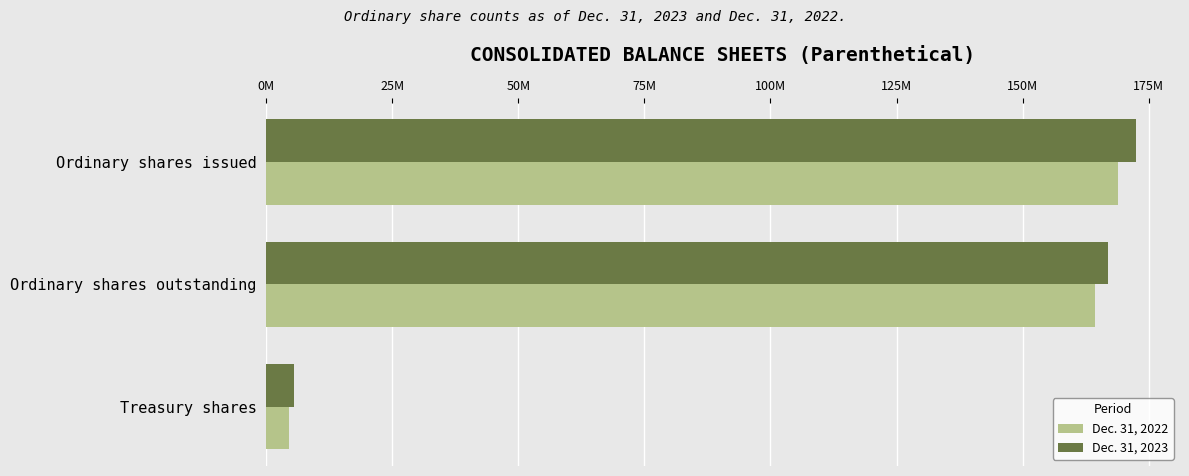

What are all the series names shown in the legend?

Dec. 31, 2022, Dec. 31, 2023